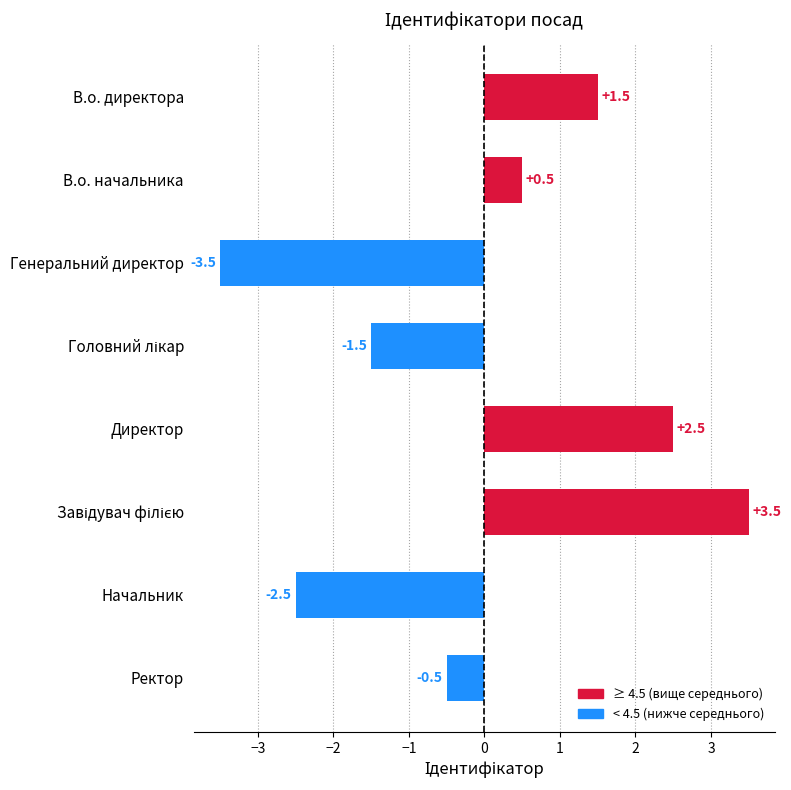

How many positive values are there?

4